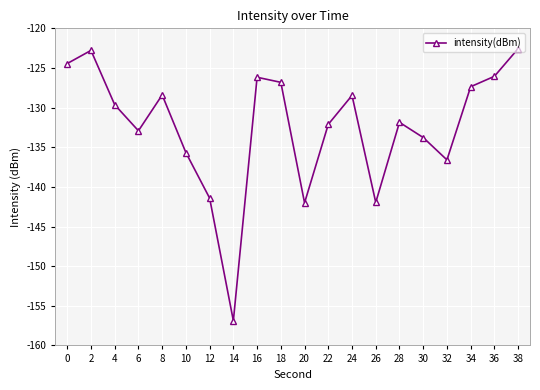

How many lines are shown in the chart?

1